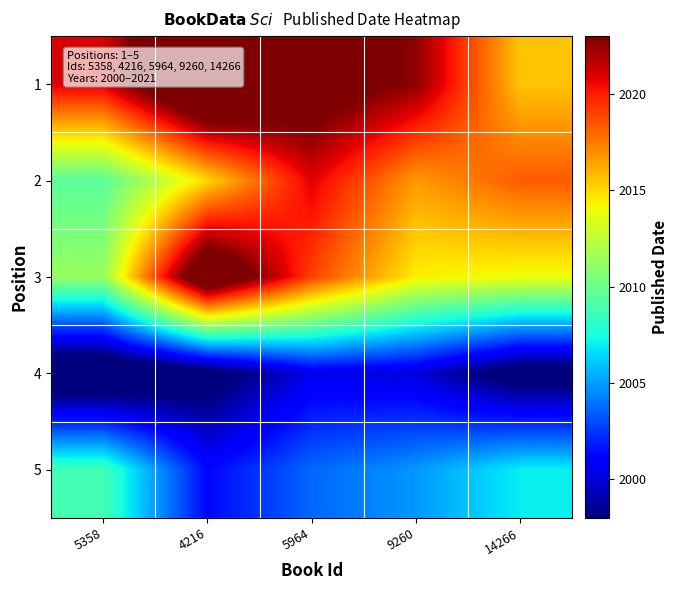

Count the number of categories in the chart.

5